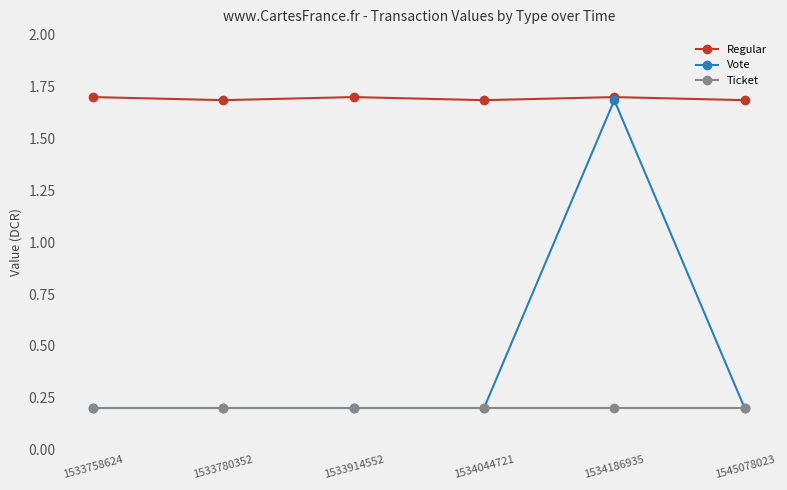

What is the maximum value for Vote?

1.7